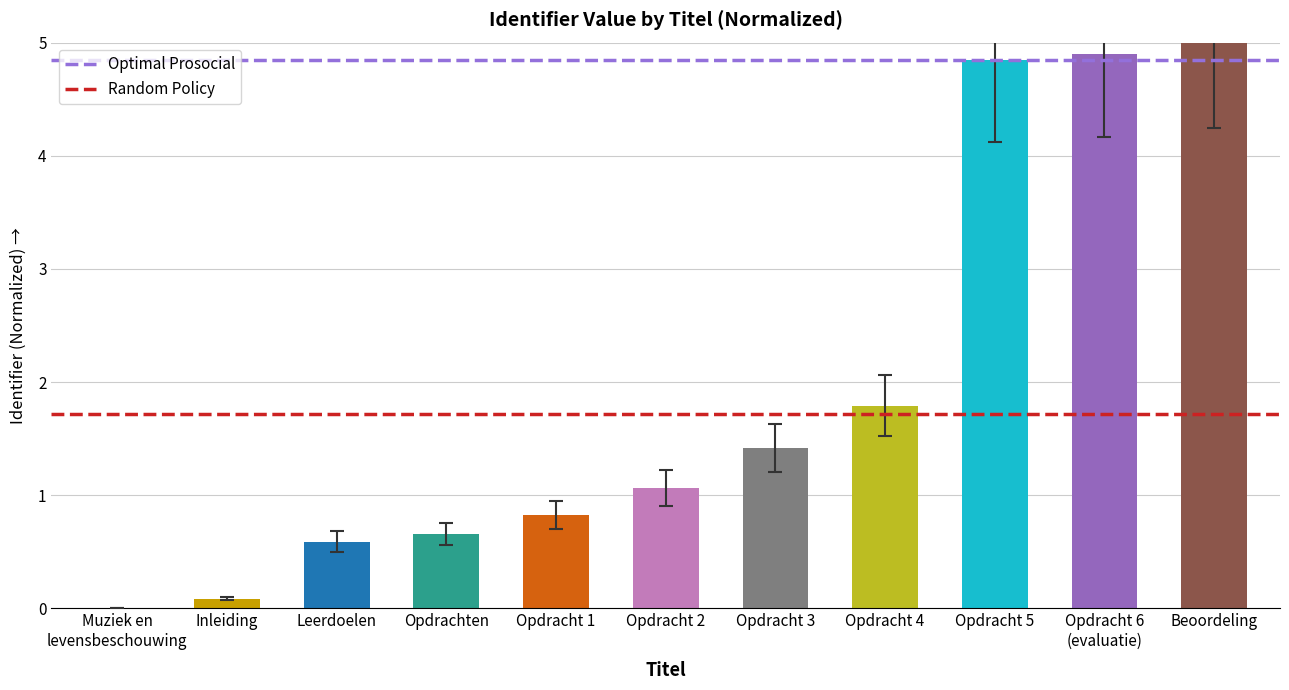

What is the ratio of the value at Opdracht 3 to the value at Beoordeling?

0.3